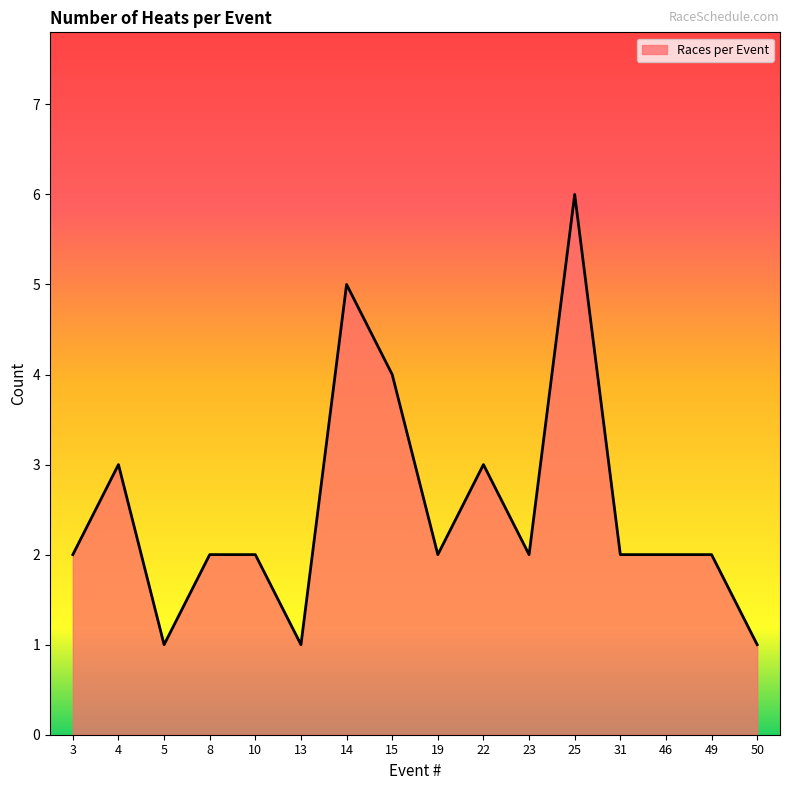

What is the difference between the maximum and minimum values?

5